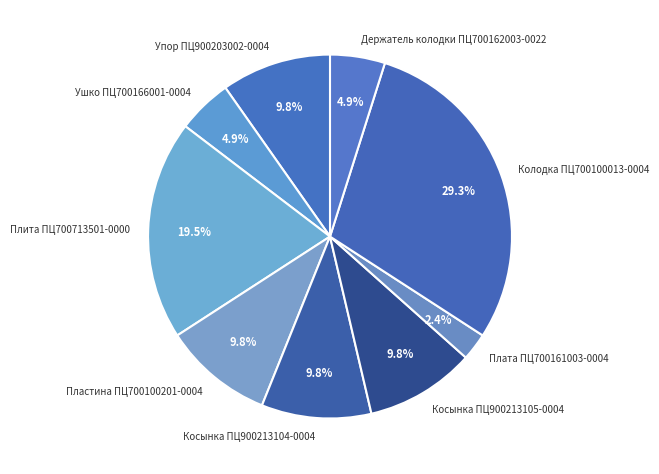

To the nearest percent, what is the combined percentage of Колодка ПЦ700100013-0004 and Ушко ПЦ700166001-0004?

34%